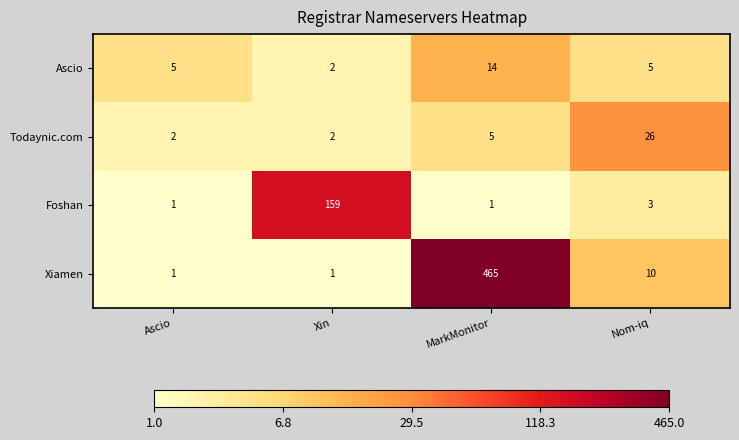

Which series has the largest total across all categories?

Xiamen